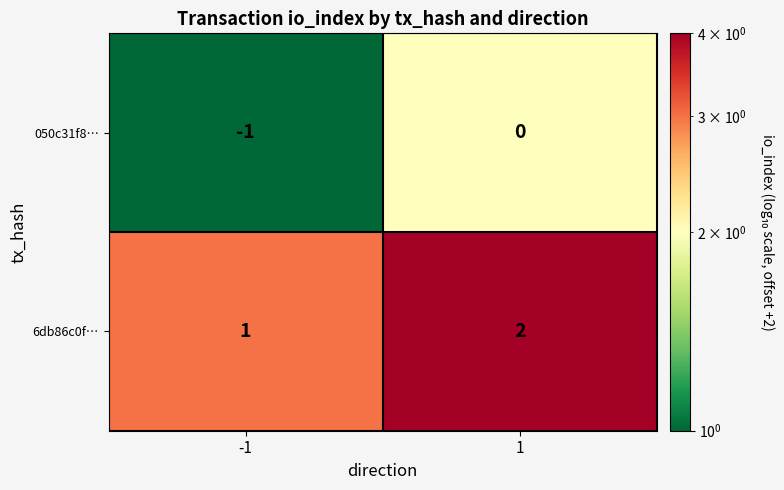

Which series has the largest total across all categories?

6db86c0f…